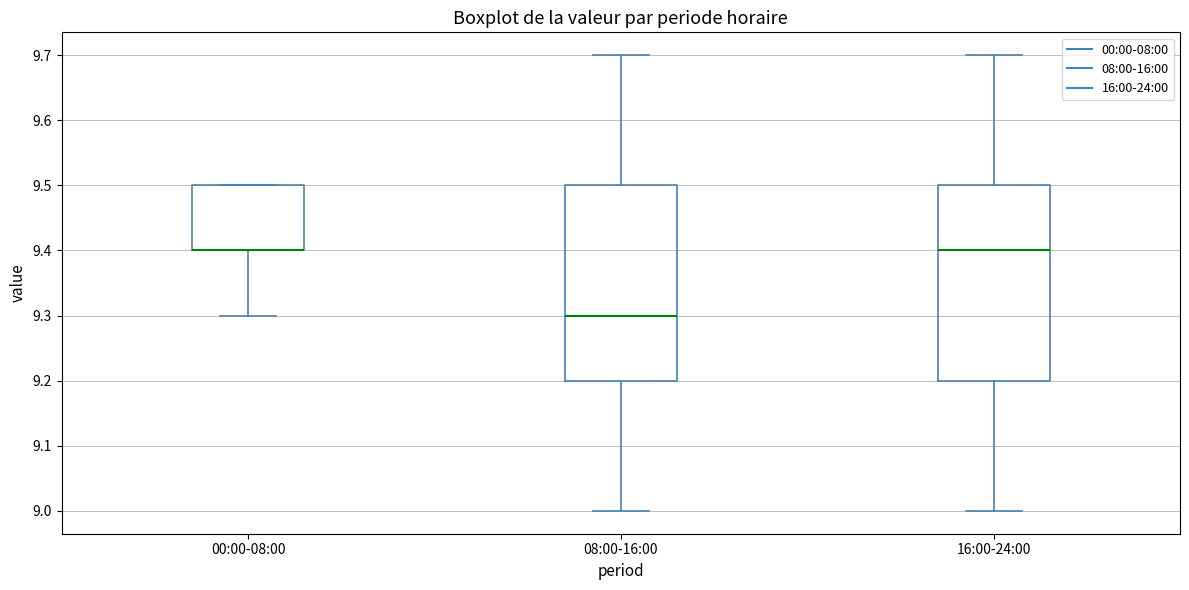

Reading left to right, read every box against the y-axis: the position of its median line, the range the box covers, and the ends of its whiskers. The values are not printed on the chart, so give them approximately, as read against the axis.

00:00-08:00: median 9.4 (drawn on the box's lower edge), box 9.4 to 9.5, whiskers 9.3 to 9.5
08:00-16:00: median 9.3, box 9.2 to 9.5, whiskers 9.0 to 9.7
16:00-24:00: median 9.4, box 9.2 to 9.5, whiskers 9.0 to 9.7